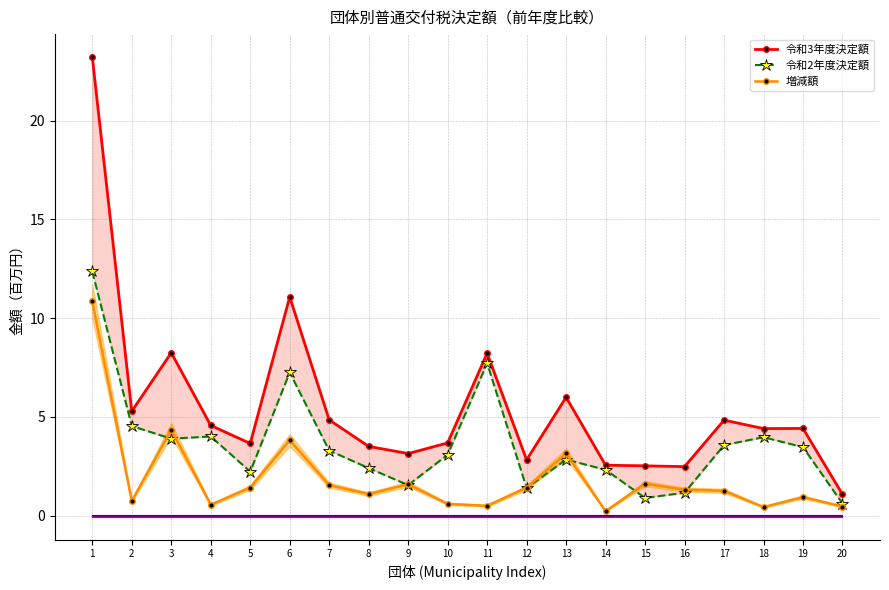

Reading left to right, transcribe all the data shown in this chart.

令和3年度決定額: 23.2	5.3	8.3	4.6	3.7	11.1	4.9	3.5	3.1	3.7	8.2	2.8	6.0	2.6	2.5	2.5	4.8	4.4	4.4	1.1
令和2年度決定額: 12.4	4.5	3.9	4.0	2.2	7.3	3.3	2.4	1.6	3.1	7.7	1.4	2.8	2.3	0.9	1.2	3.6	4.0	3.5	0.6
増減額: 10.9	0.7	4.4	0.6	1.4	3.8	1.5	1.1	1.6	0.6	0.5	1.4	3.2	0.2	1.6	1.3	1.3	0.4	0.9	0.5